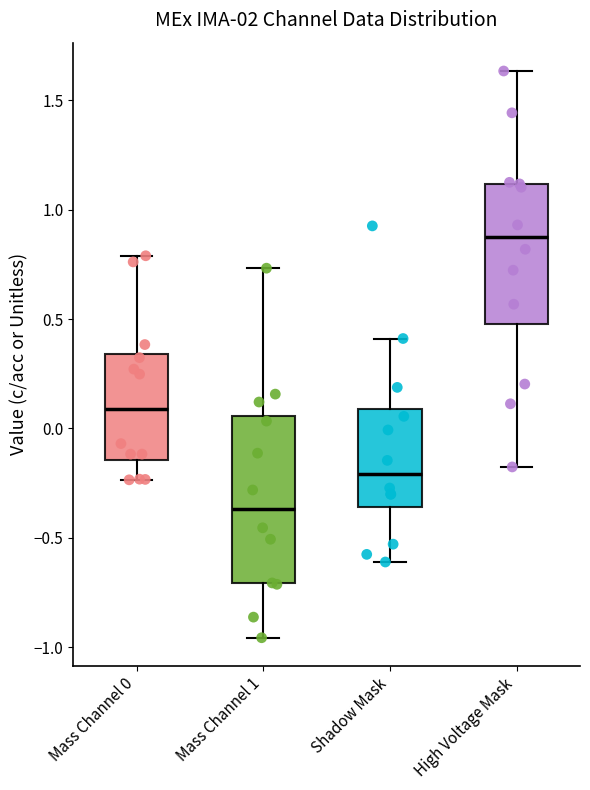

Reading left to right, transcribe this box plot: for each box, give where its median line is, the range the box spans, and where its two whiskers end, as read against the y-axis. The values are not printed on the chart, so give them approximately, as read against the axis.

Mass Channel 0: median 0.10, box -0.15 to 0.35, whiskers -0.25 to 0.80
Mass Channel 1: median -0.35, box -0.70 to 0.05, whiskers -0.95 to 0.75
Shadow Mask: median -0.20, box -0.35 to 0.10, whiskers -0.60 to 0.40
High Voltage Mask: median 0.85, box 0.50 to 1.10, whiskers -0.20 to 1.65